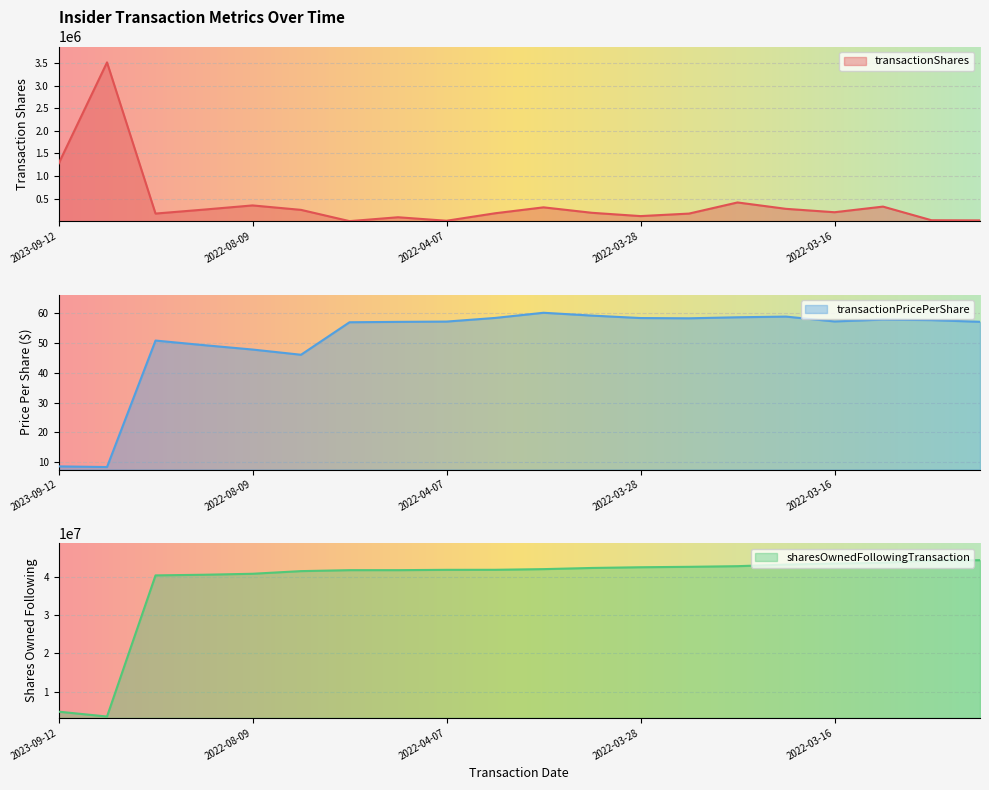

Reading left to right, transcribe all the data shown in this chart.

transactionShares: 1269537.0	3516091.0	167755.0	255851.0	348094.0	249680.0	100.0	86023.0	8546.0	174082.0	305541.0	184693.0	111777.0	167328.0	413803.0	272390.0	197330.0	321989.0	19814.0	16241.0
transactionPricePerShare: 8.5	8.3	50.8	49.3	47.8	46.1	57.0	57.1	57.2	58.5	60.2	59.2	58.4	58.3	58.7	58.9	57.3	57.9	57.7	57.1
sharesOwnedFollowingTransaction: 4785628.0	3516091.0	40307862.0	40475617.0	40731468.0	41421465.0	41671145.0	41671245.0	41757268.0	41765814.0	41939896.0	42245437.0	42430130.0	42541907.0	42709235.0	43123038.0	43395428.0	43592758.0	44241982.0	44261796.0